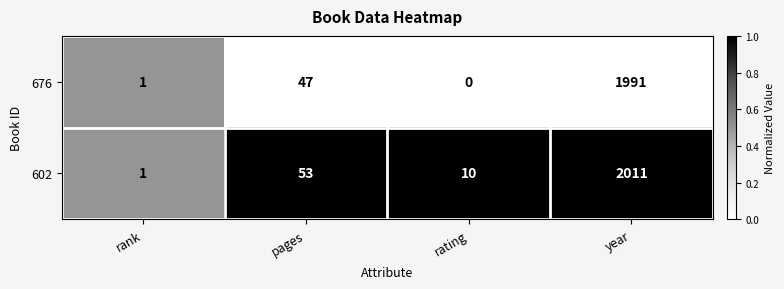

How many values in the 676 series are below 47?

2